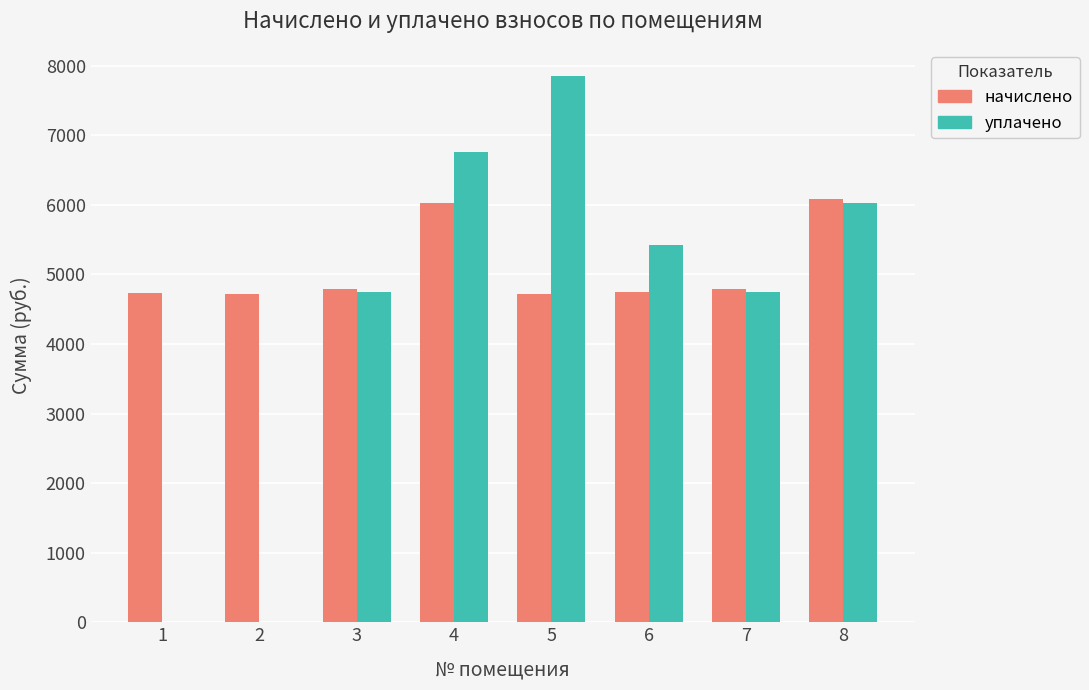

Which series has the widest spread of values?

уплачено